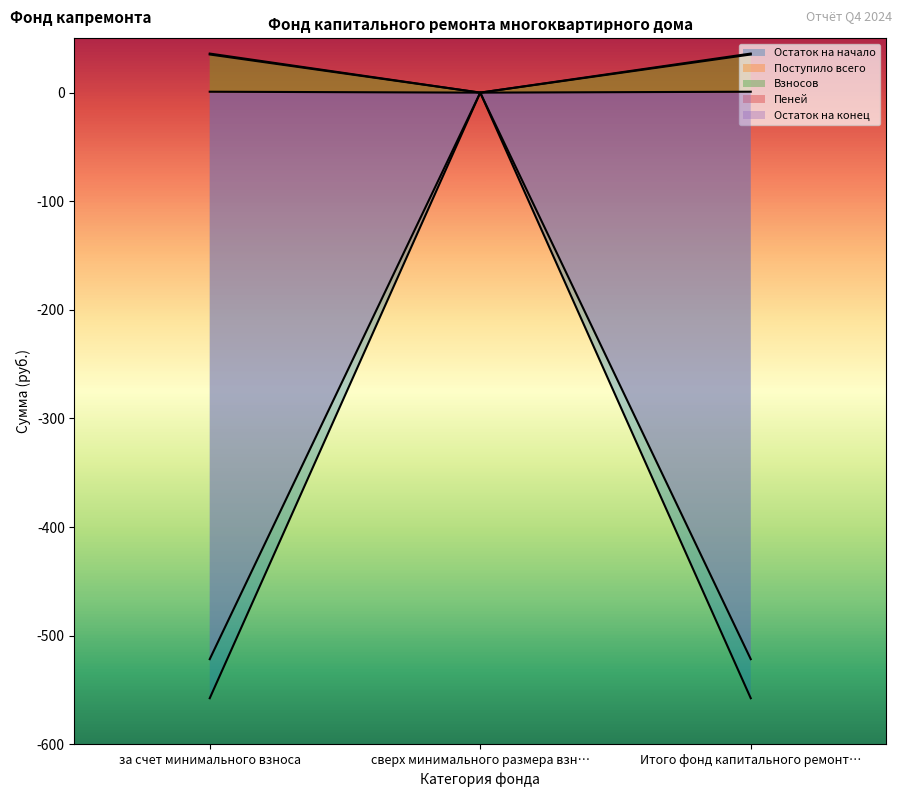

Is the value of Поступило всего at Итого фонд капитального ремонт… greater than the value of Взносов at за счет минимального взноса?

No